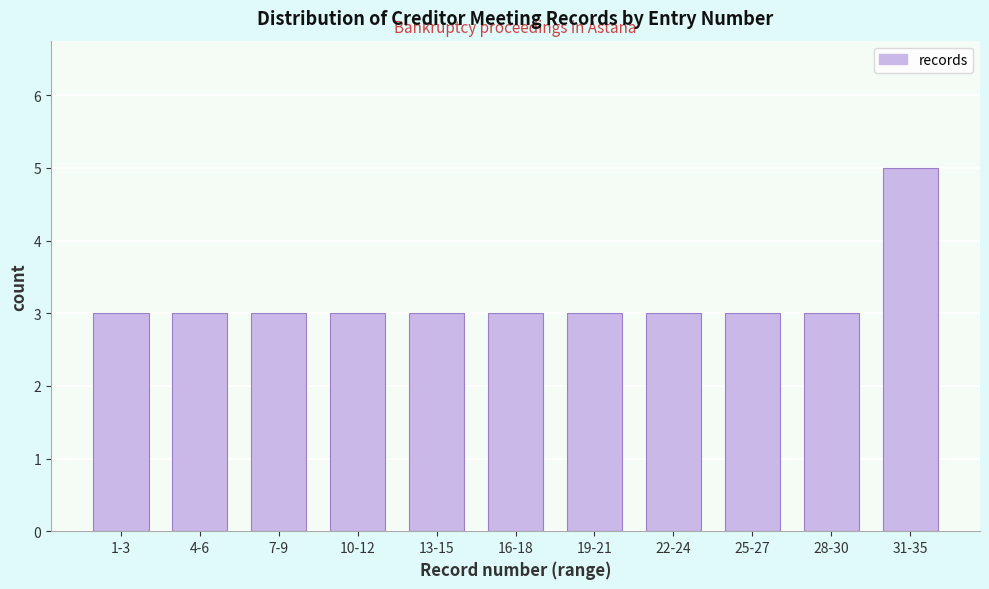

Reading left to right, transcribe all the data shown in this chart.

3	3	3	3	3	3	3	3	3	3	5